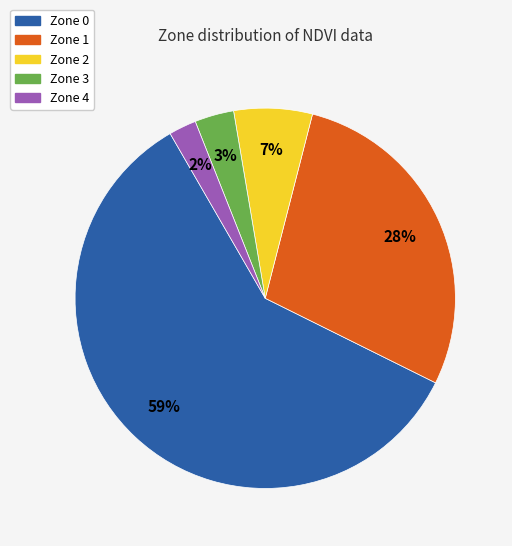

Count the number of slices in the pie.

5